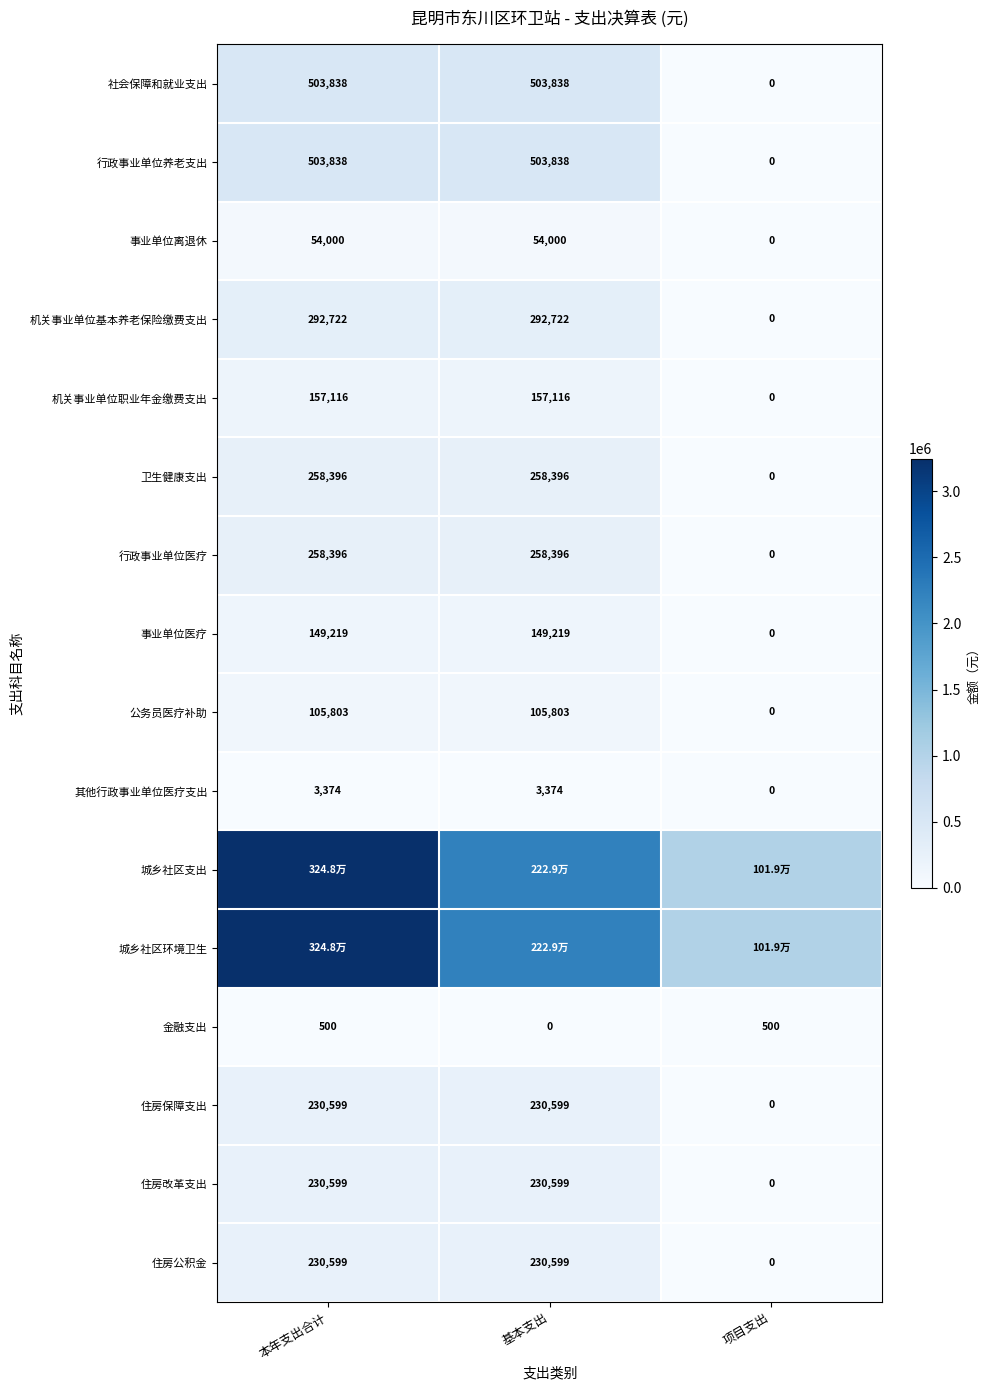

How many values in 社会保障和就业支出 are above zero?

2